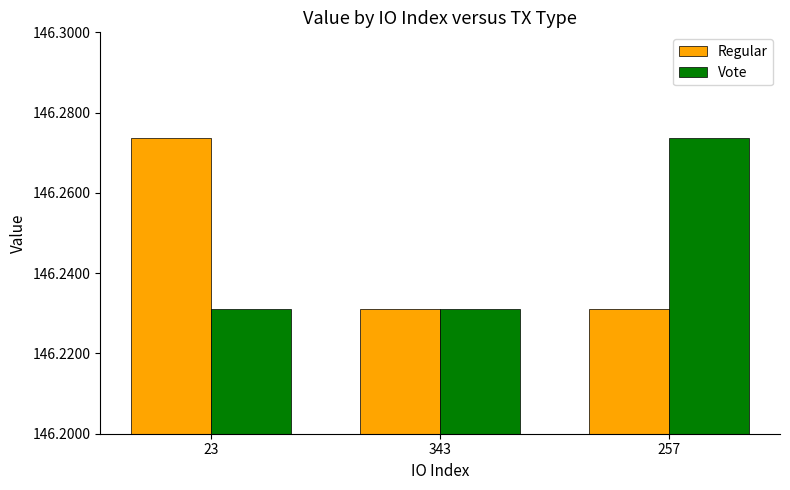

Which series changed the most between 343 and 257?

Vote